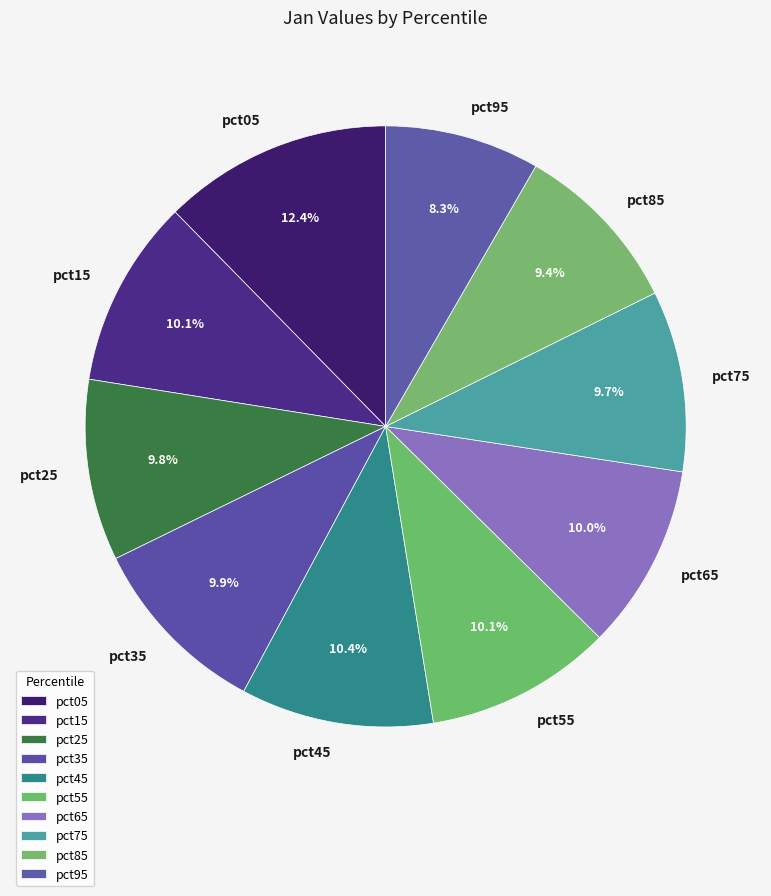

Which slice is the largest?

pct05